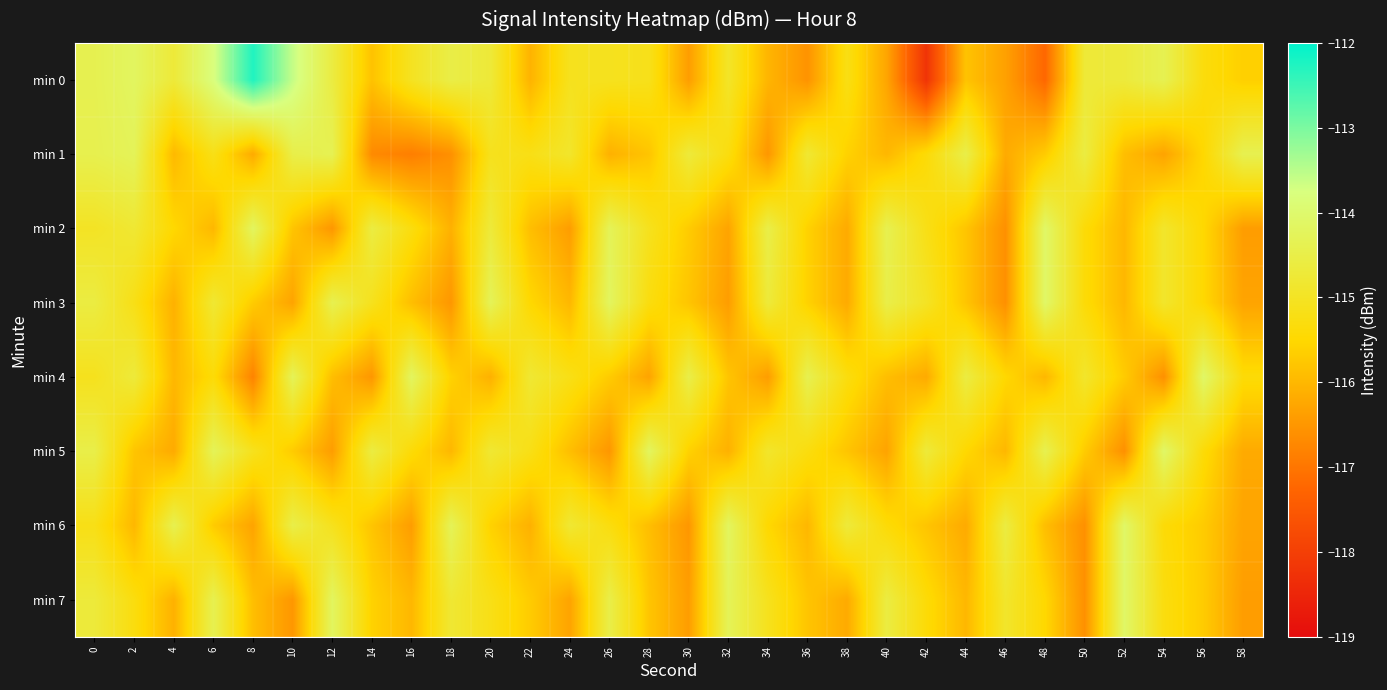

What is the spread (max minus min) of values at 16?

2.7